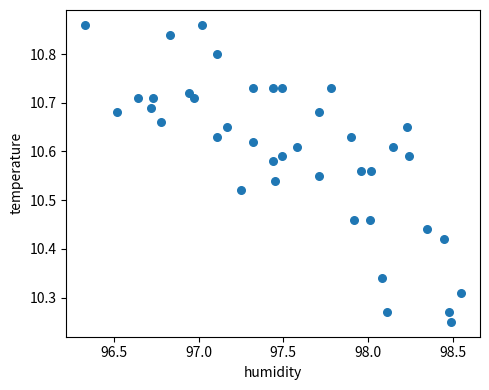

What is the range of X values (max minus min)?

2.2